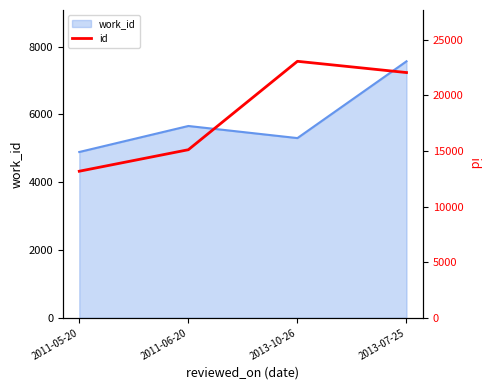

What is the label of the 2nd point from the left?

2011-06-20